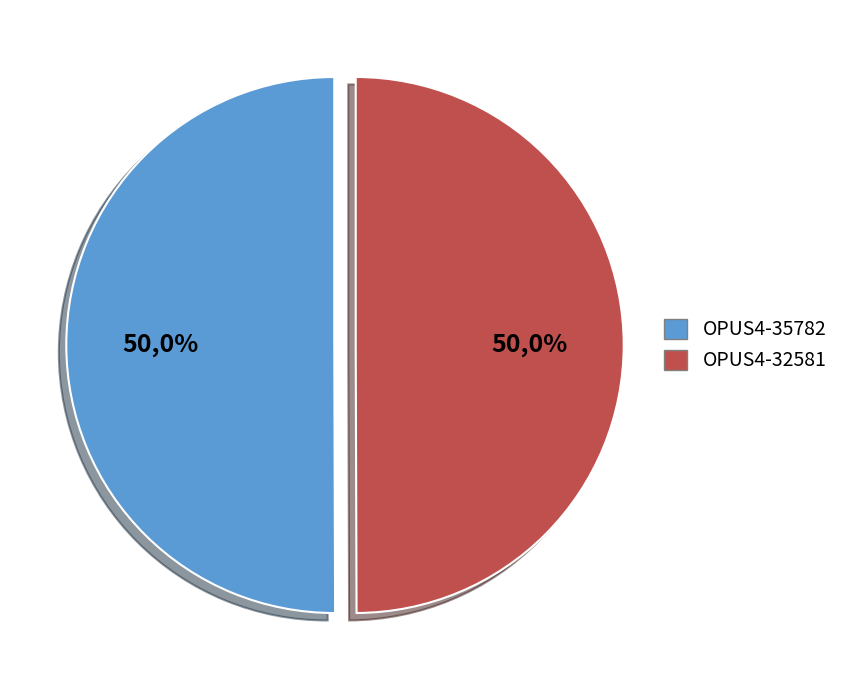

Combined, do OPUS4-35782 and OPUS4-32581 account for over 50%?

Yes